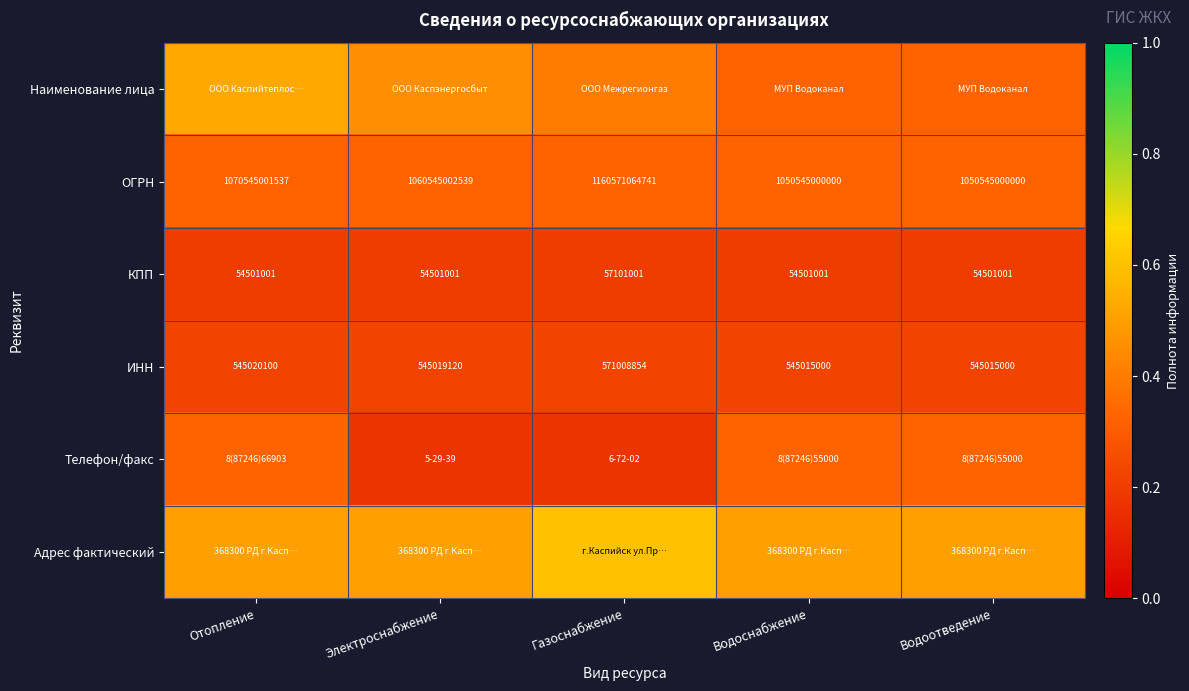

At which label is ИНН closest to 558011927?

Отопление